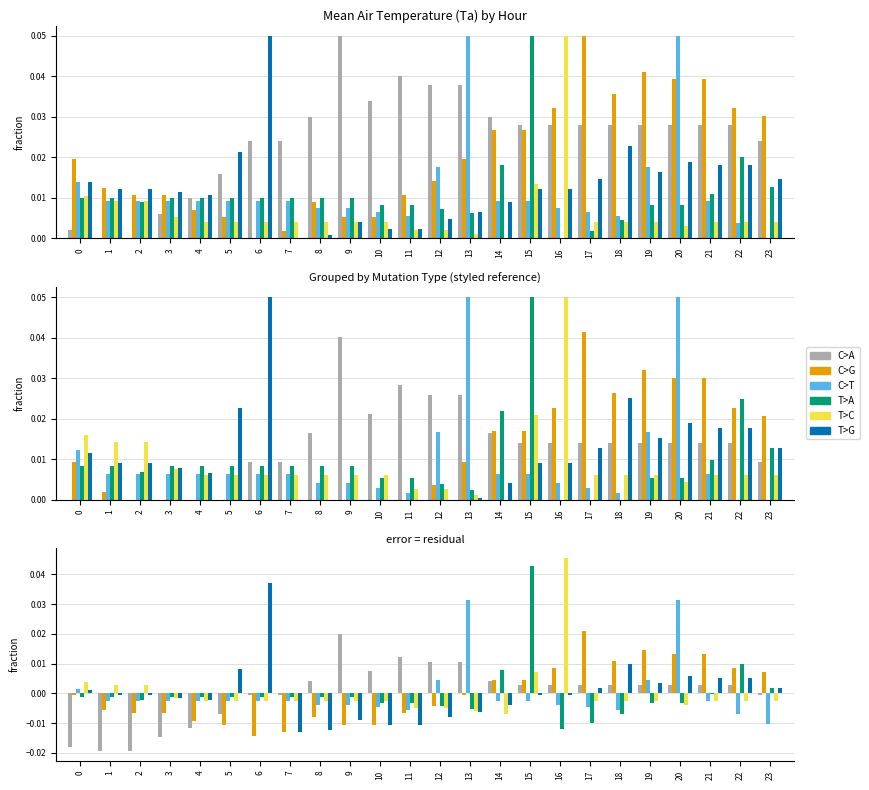

Rank the series by their maximum value, from highest to lowest.

T>C, T>A, T>G, C>T, C>G, C>A